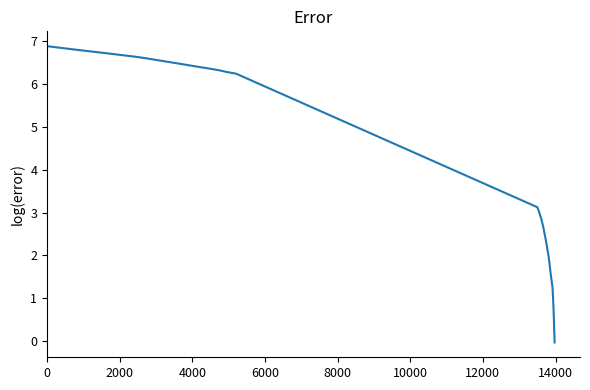

How many series are shown in this chart?

1